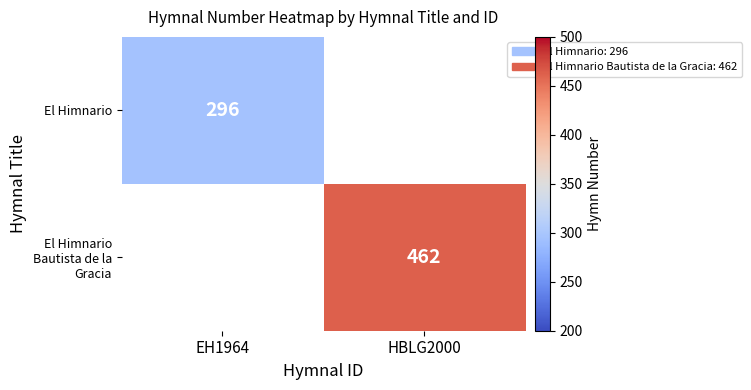

How many distinct data groups are displayed?

2